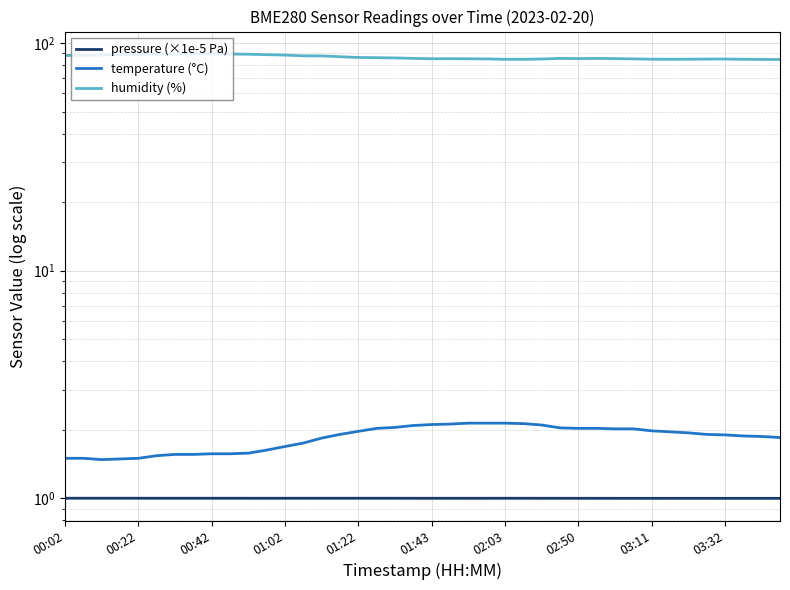

True or false: pressure (×1e-5 Pa) has a value of 0.5 at 02:03.

False